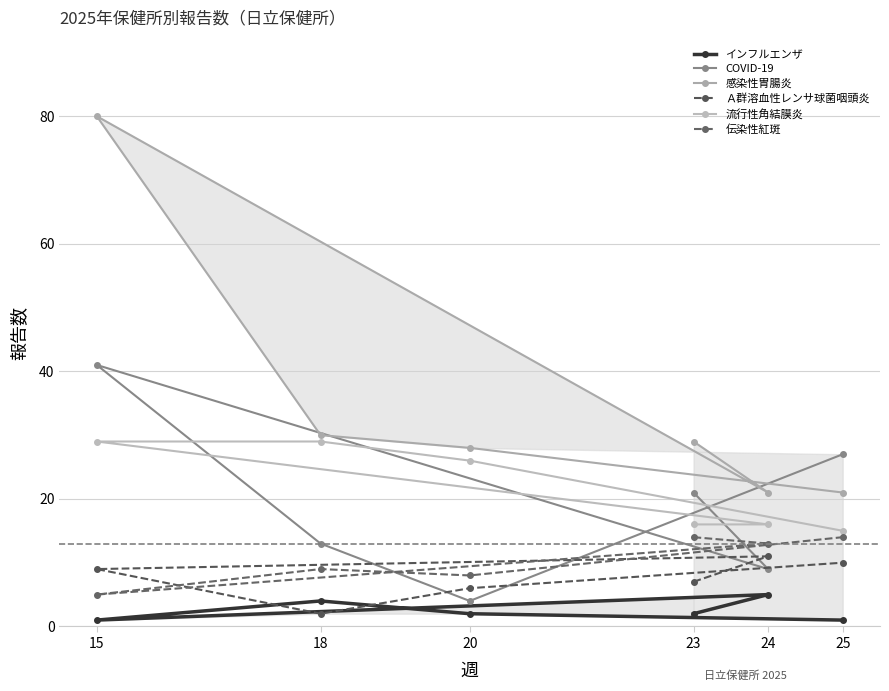

Is it true that 流行性角結膜炎 equals 29 at 18?

True